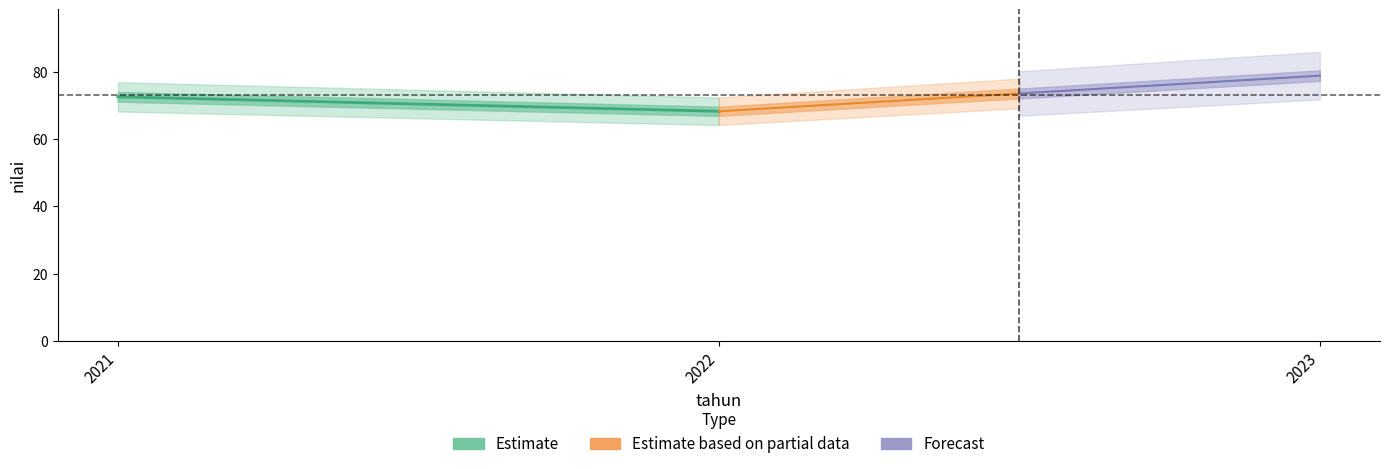

What is the smallest value displayed?

68.3